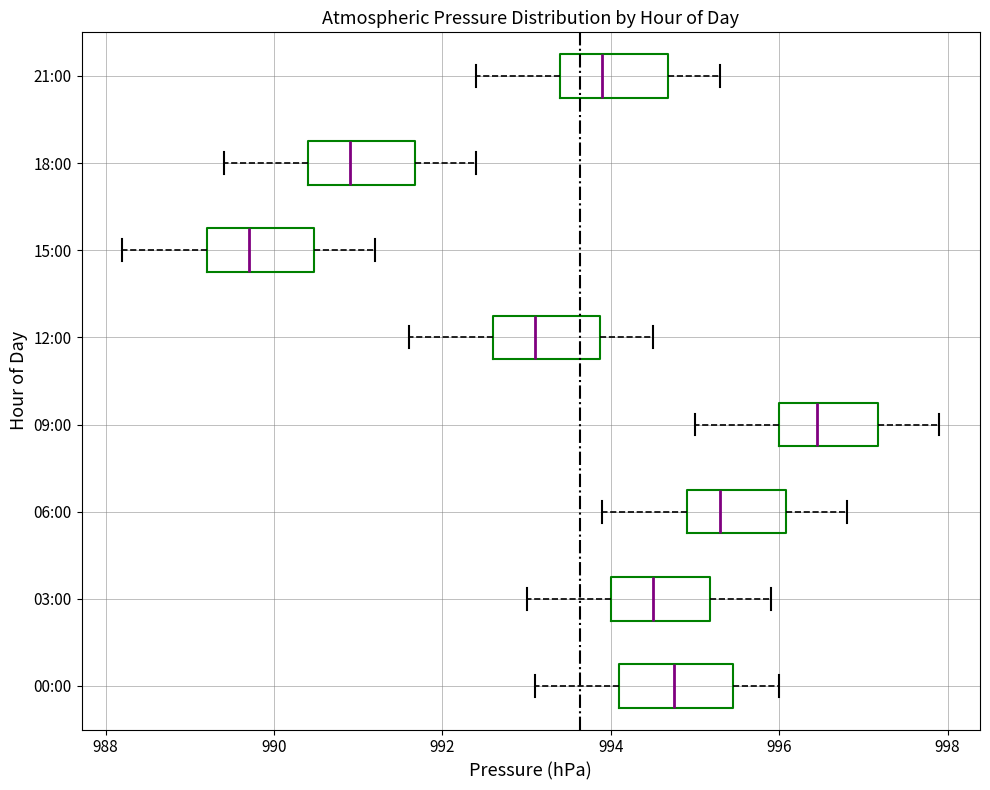

Reading bottom to top, read every box against the x-axis: the position of its median line, the range the box covers, and the ends of its whiskers. The values are not printed on the chart, so give them approximately, as read against the axis.

00:00: median 994.8, box 994.2 to 995.4, whiskers 993.2 to 996.0
03:00: median 994.6, box 994.0 to 995.2, whiskers 993.0 to 996.0
06:00: median 995.4, box 995.0 to 996.0, whiskers 994.0 to 996.8
09:00: median 996.4, box 996.0 to 997.2, whiskers 995.0 to 998.0
12:00: median 993.2, box 992.6 to 993.8, whiskers 991.6 to 994.6
15:00: median 989.8, box 989.2 to 990.4, whiskers 988.2 to 991.2
18:00: median 991.0, box 990.4 to 991.6, whiskers 989.4 to 992.4
21:00: median 994.0, box 993.4 to 994.6, whiskers 992.4 to 995.4